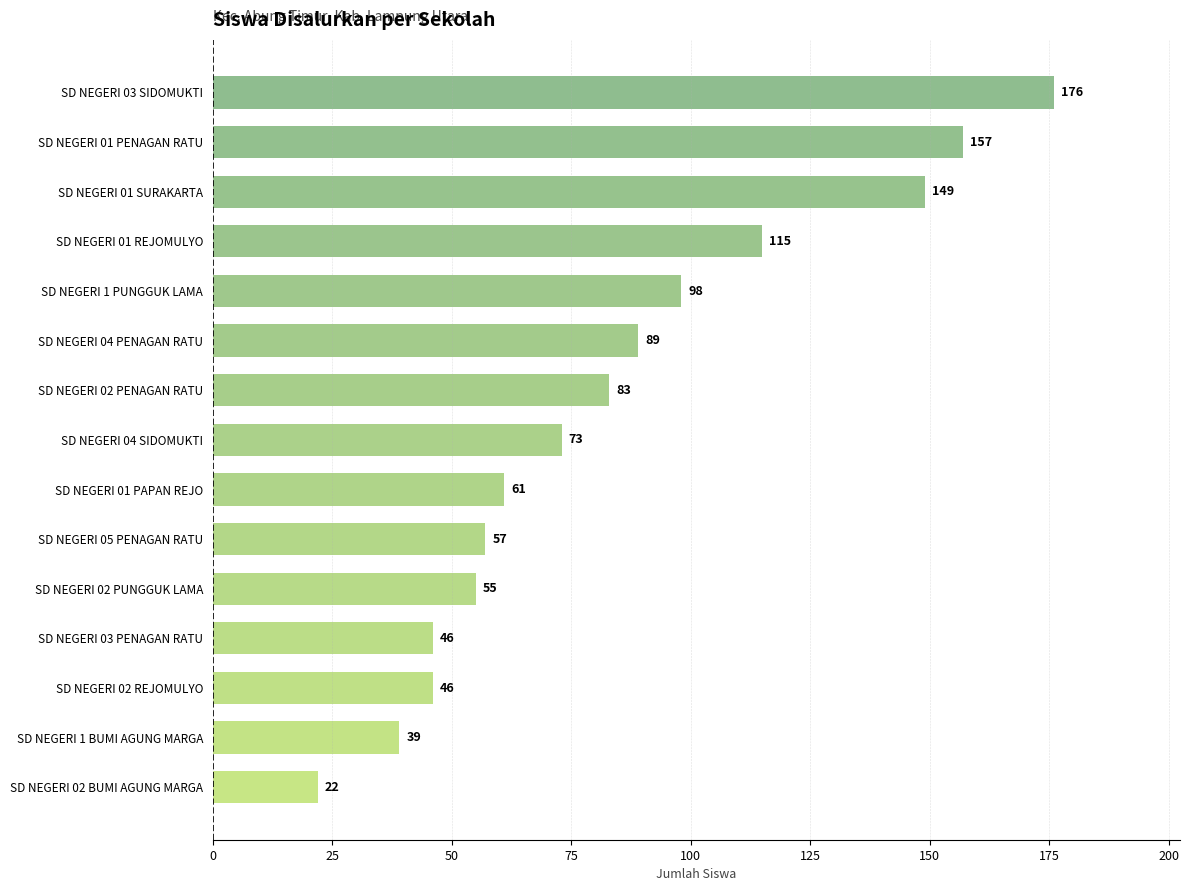

How many series are shown in this chart?

1